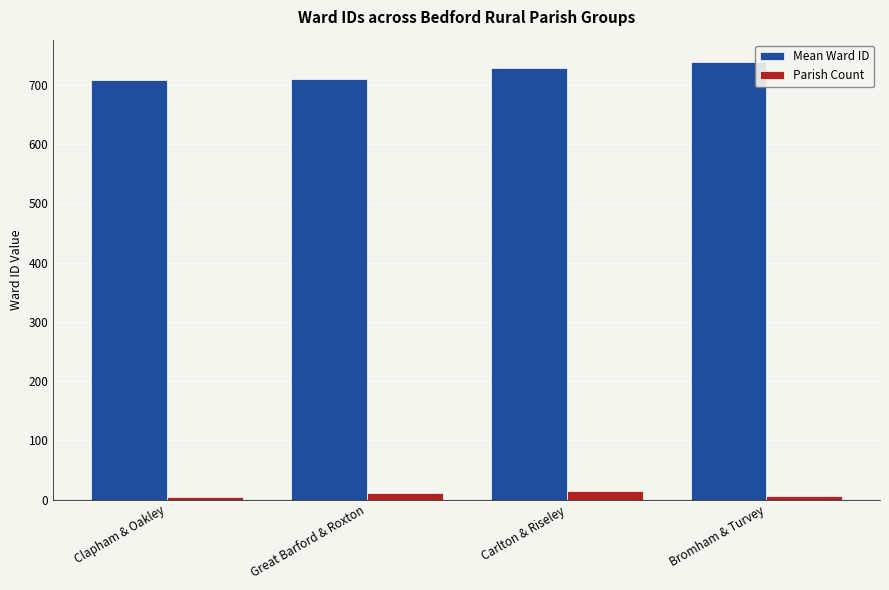

How many Parish Count values are between 6 and 15?

3